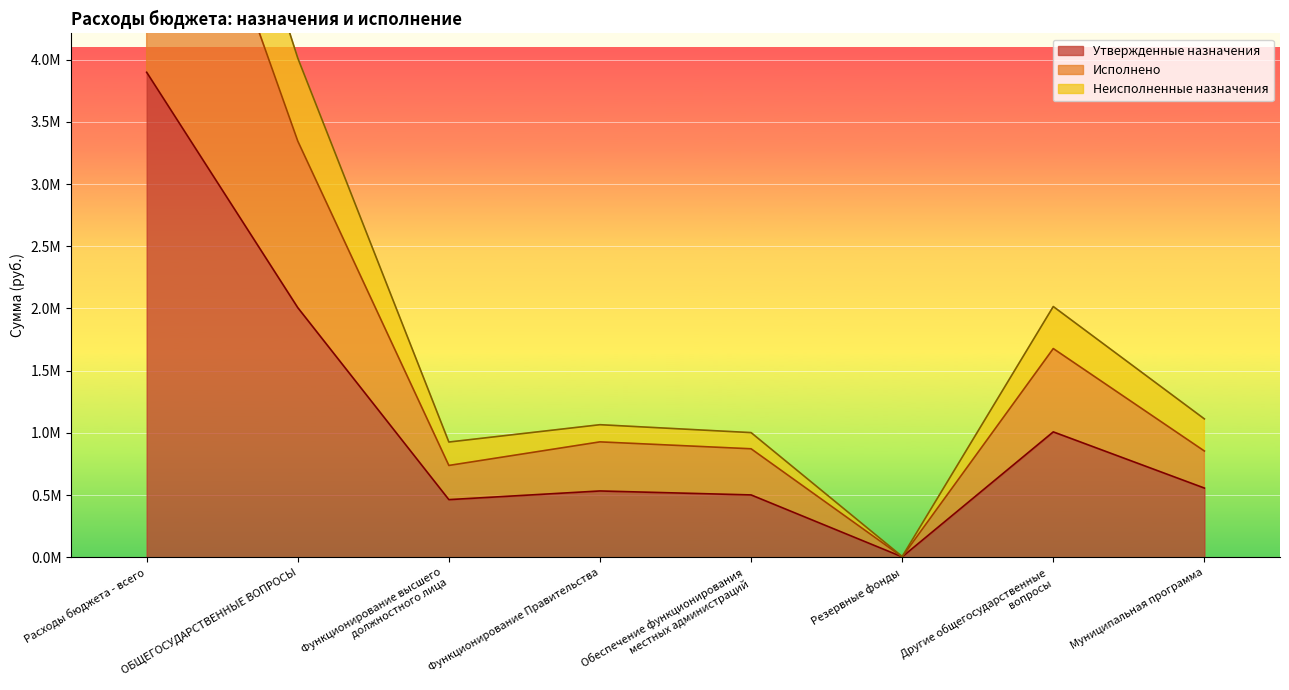

What is the minimum value shown in the chart?

3000.0